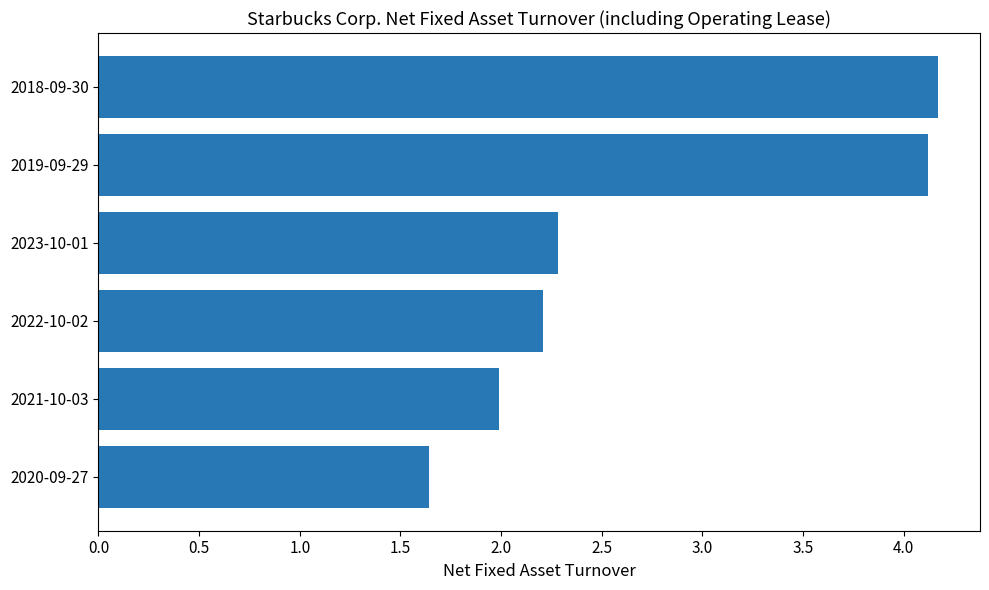

What is the difference between the values at 2021-10-03 and 2018-09-30?

2.2